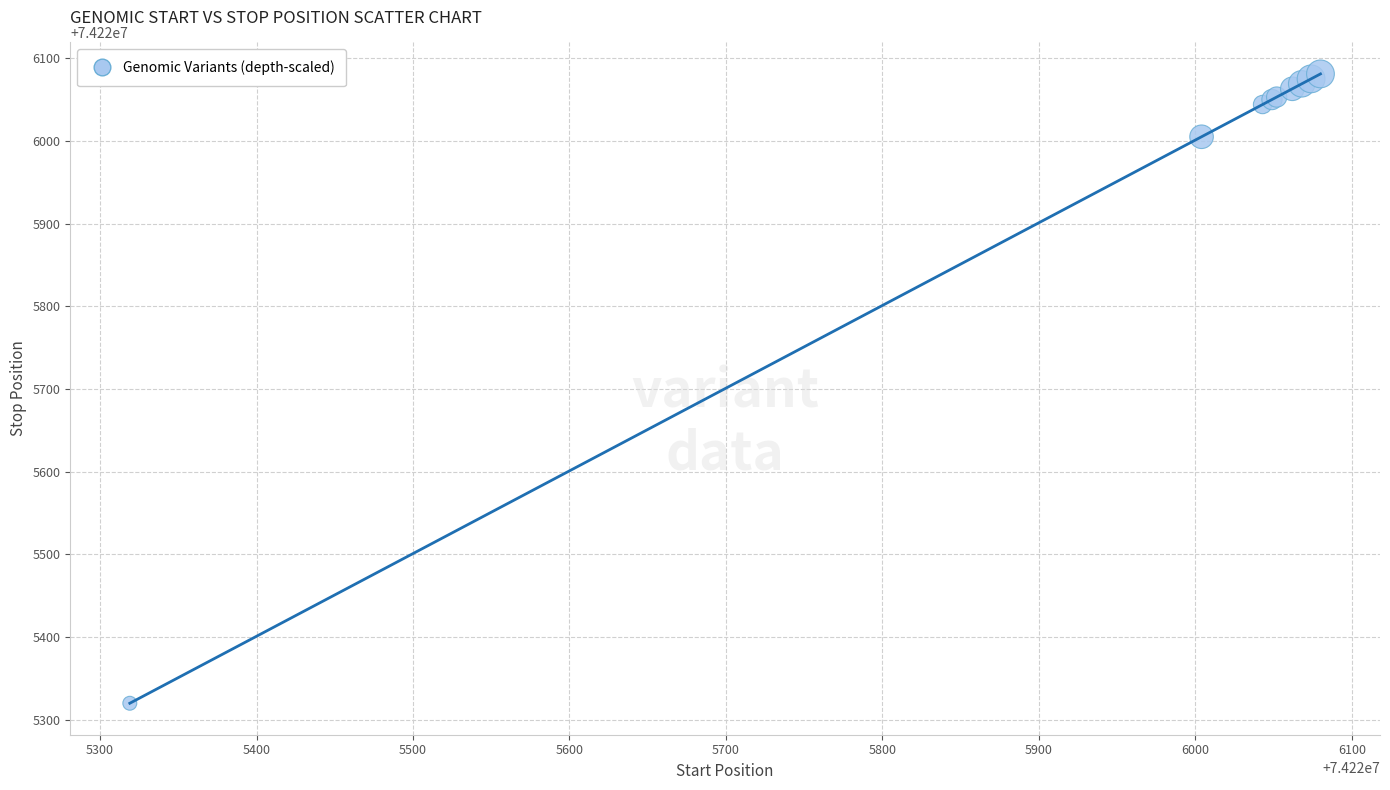

What Y value in the scatter plot is closest to 74225700?

74226005